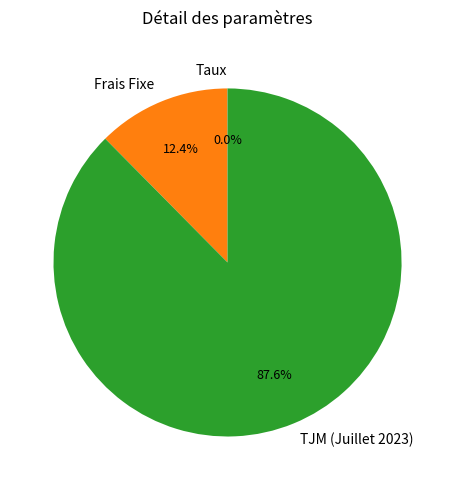

Is there a majority slice in this chart?

Yes